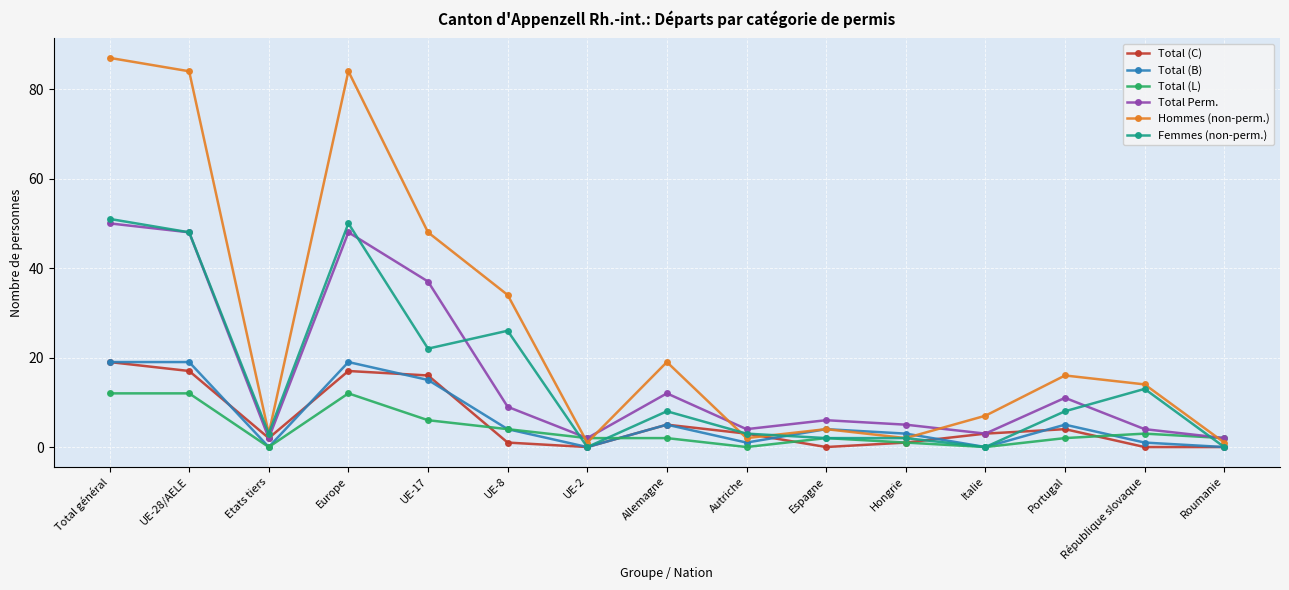

What is the label of the 9th point from the right?

UE-2